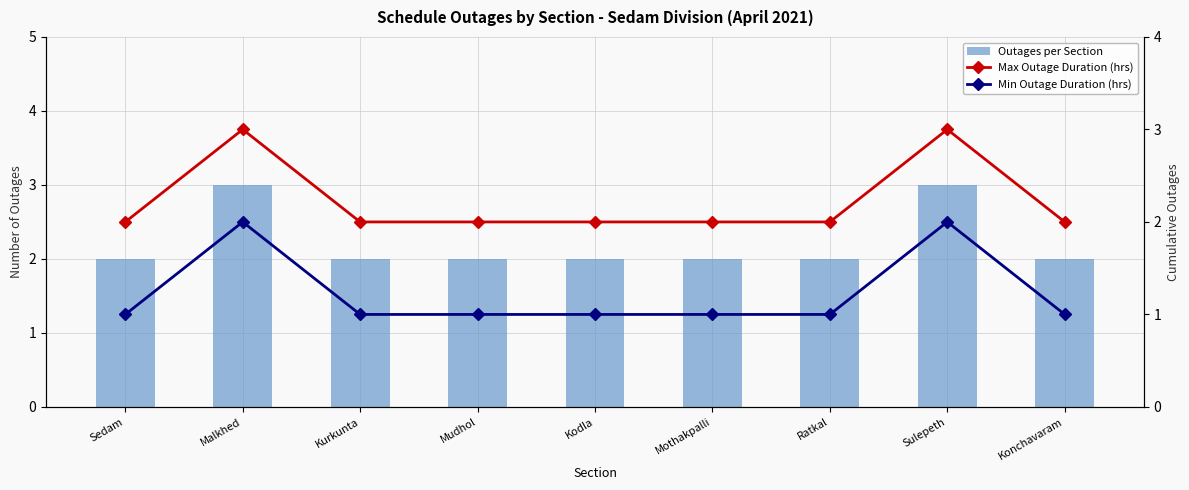

How many groups of bars are there?

9